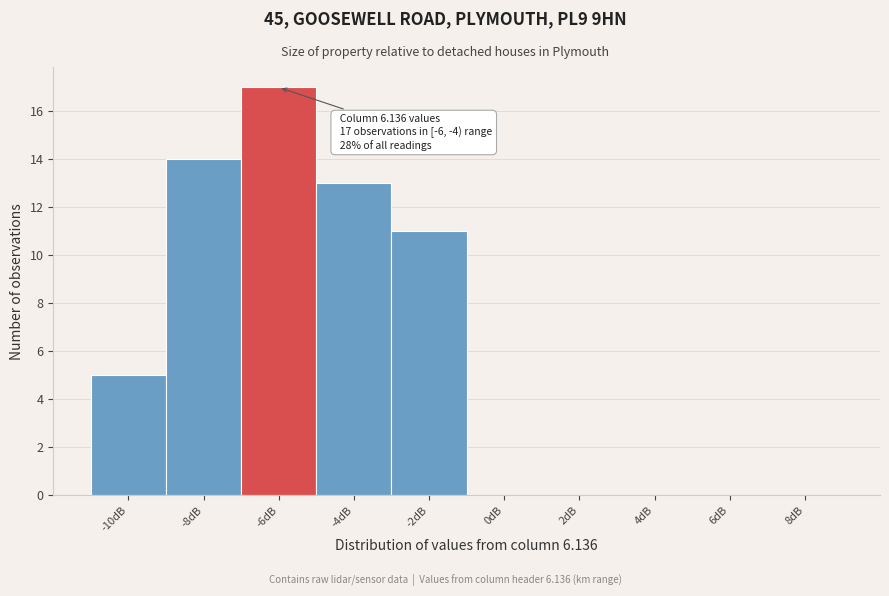

Reading left to right, what are all the values shown in this chart?

-10dB=5	-8dB=14	-6dB=17	-4dB=13	-2dB=11	0dB=0	2dB=0	4dB=0	6dB=0	8dB=0